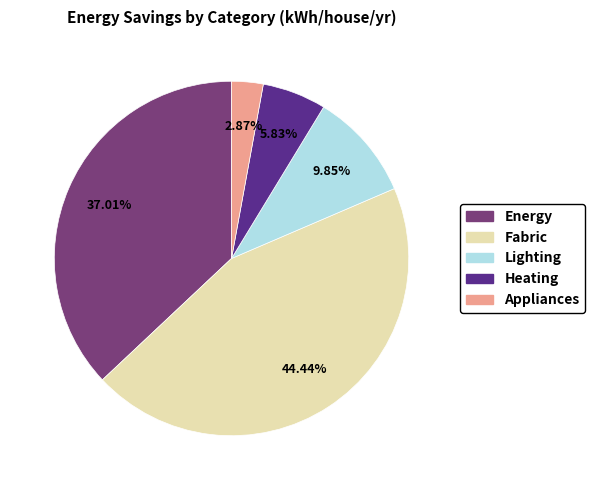

Is there any slice that represents more than half of the pie?

No